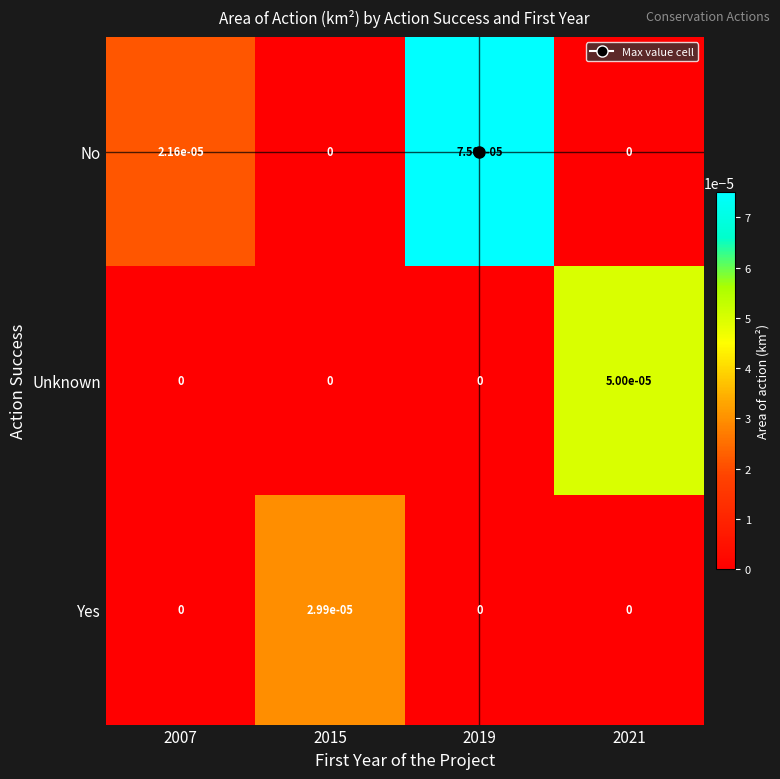

Rank the series by their average value, from lowest to highest.

Yes, Unknown, No